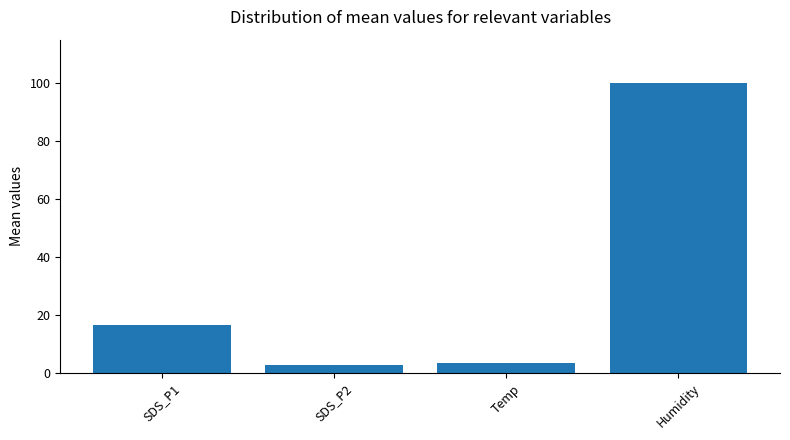

The value at SDS_P2 is 2.8. True or false?

True